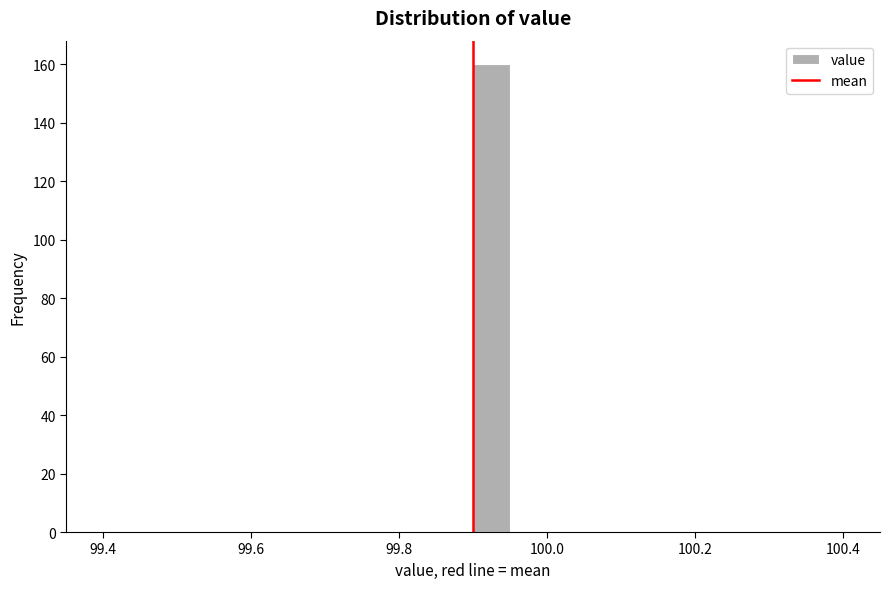

Read against the x-axis, roughly where is the centre of the tallest bar?

99.92